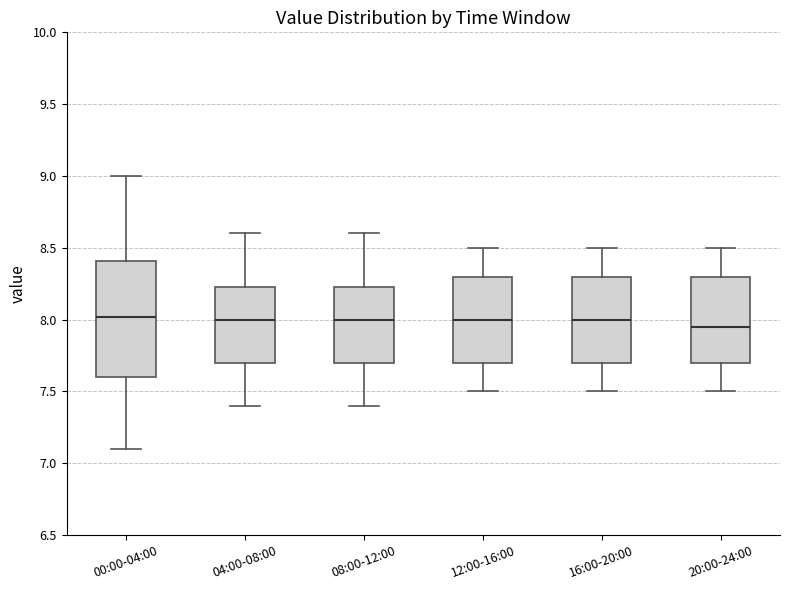

Reading left to right, read every box against the y-axis: the position of its median line, the range the box covers, and the ends of its whiskers. The values are not printed on the chart, so give them approximately, as read against the axis.

00:00-04:00: median 8.00, box 7.60 to 8.40, whiskers 7.10 to 9.00
04:00-08:00: median 8.00, box 7.70 to 8.25, whiskers 7.40 to 8.60
08:00-12:00: median 8.00, box 7.70 to 8.25, whiskers 7.40 to 8.60
12:00-16:00: median 8.00, box 7.70 to 8.30, whiskers 7.50 to 8.50
16:00-20:00: median 8.00, box 7.70 to 8.30, whiskers 7.50 to 8.50
20:00-24:00: median 7.95, box 7.70 to 8.30, whiskers 7.50 to 8.50